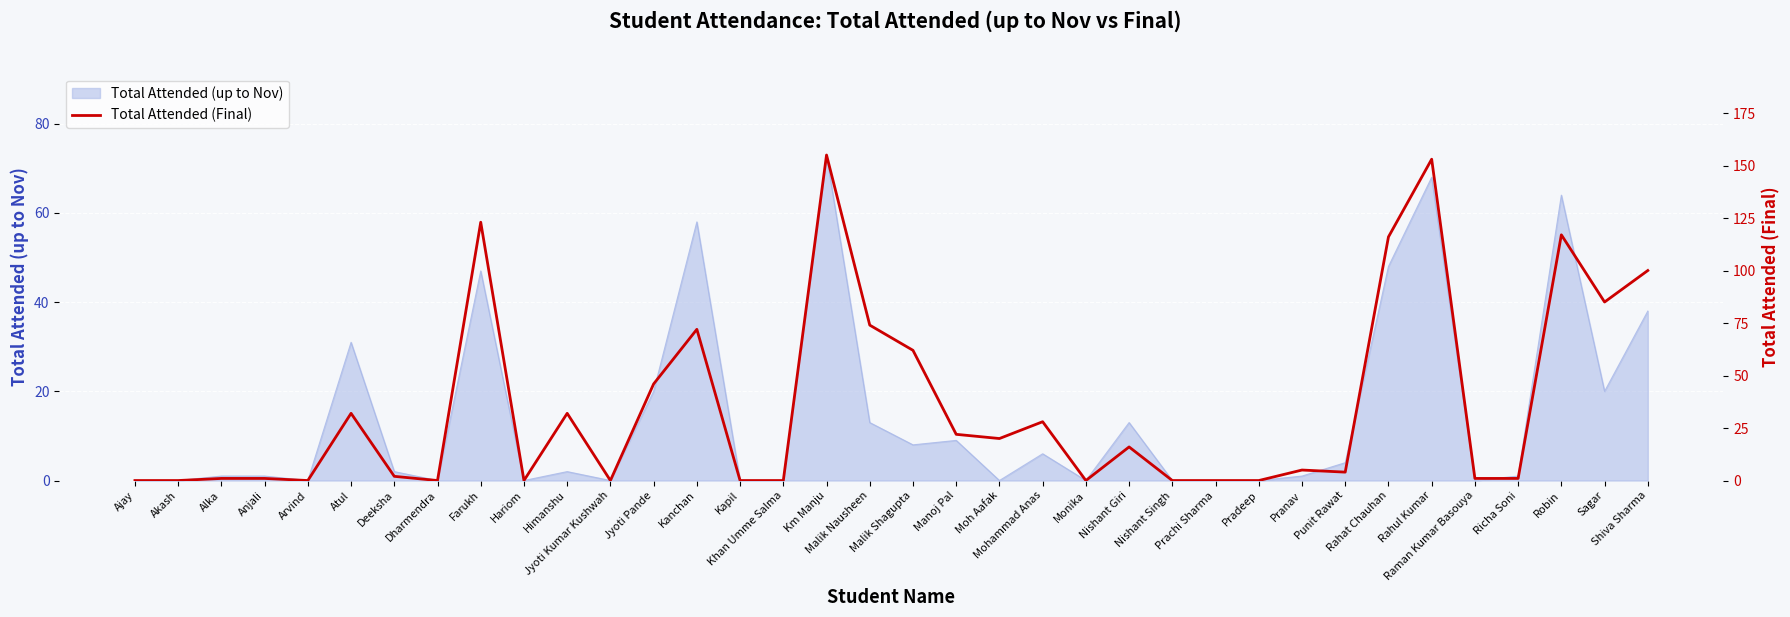

What is the highest value of the Total Attended (up to Nov) series?

73